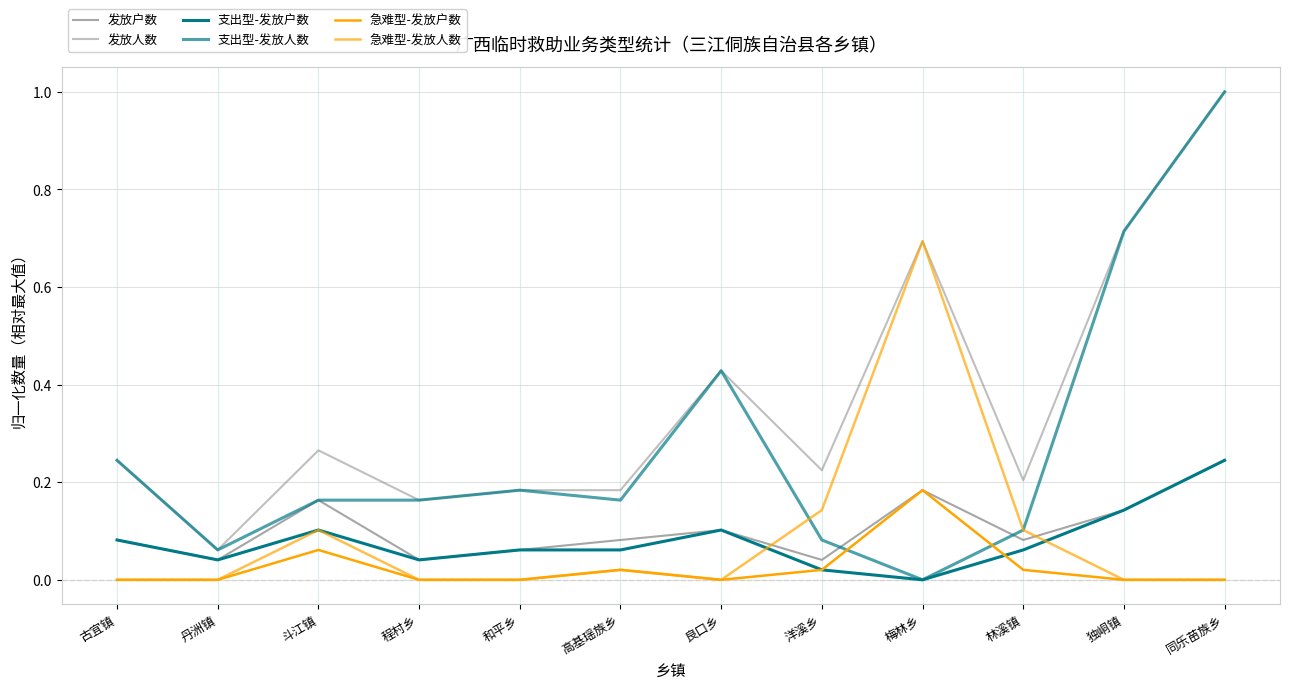

At which label is 急难型-发放人数 closest to 0?

古宜镇